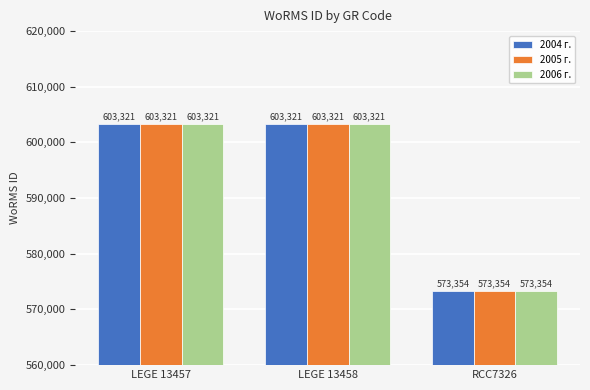

What is the sum of the 2004 г. values at LEGE 13458 and LEGE 13457?

1206642